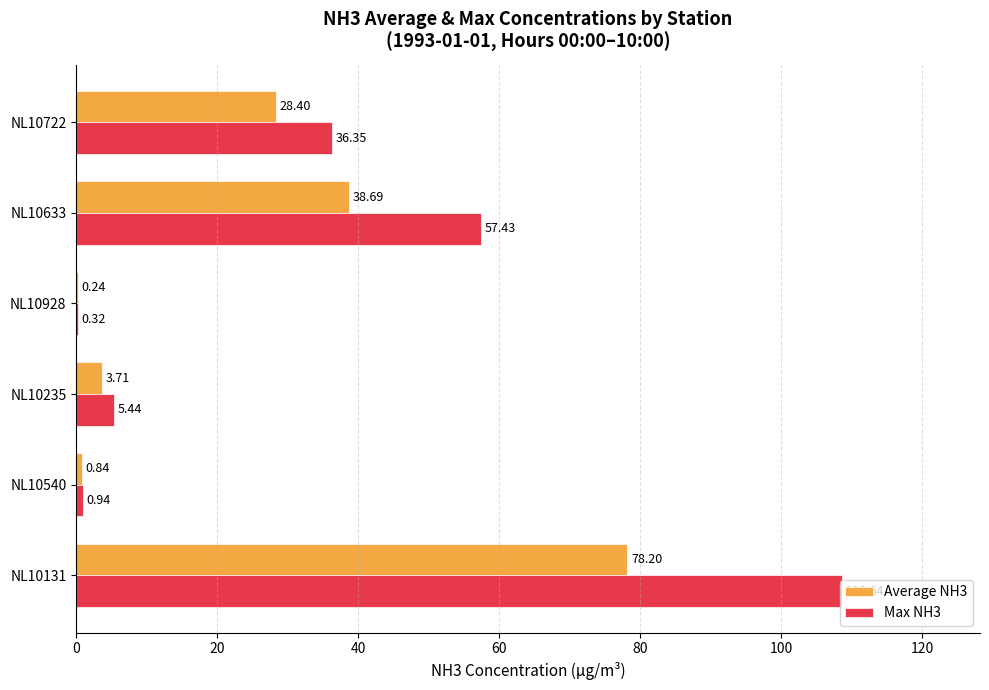

Between NL10131 and NL10235, which series saw the biggest shift?

Max NH3